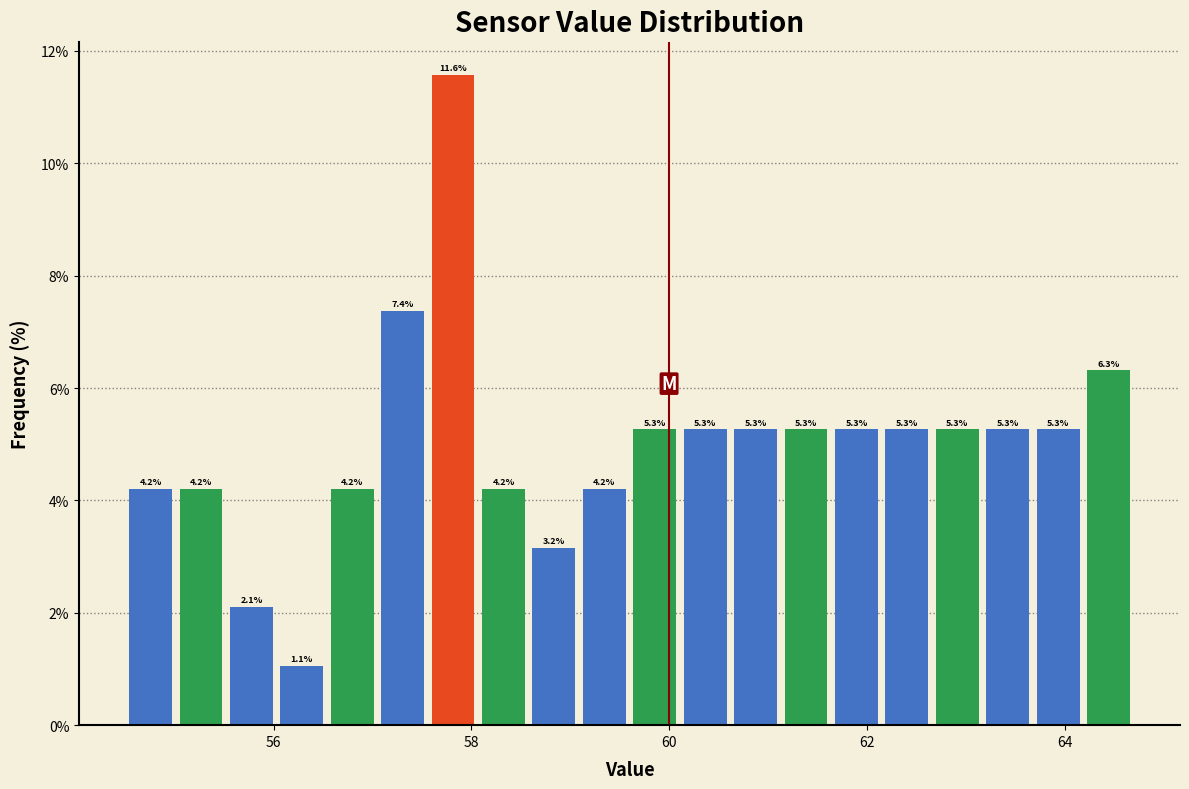

Around what value on the x-axis is the tallest bar? Give the approximate position of its centre, as read against the axis.

57.8